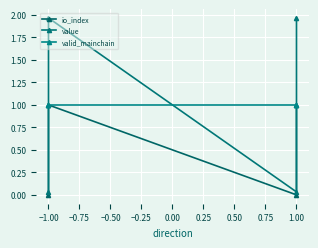

Which has a higher value, 1.00 or 1.00?

1.00